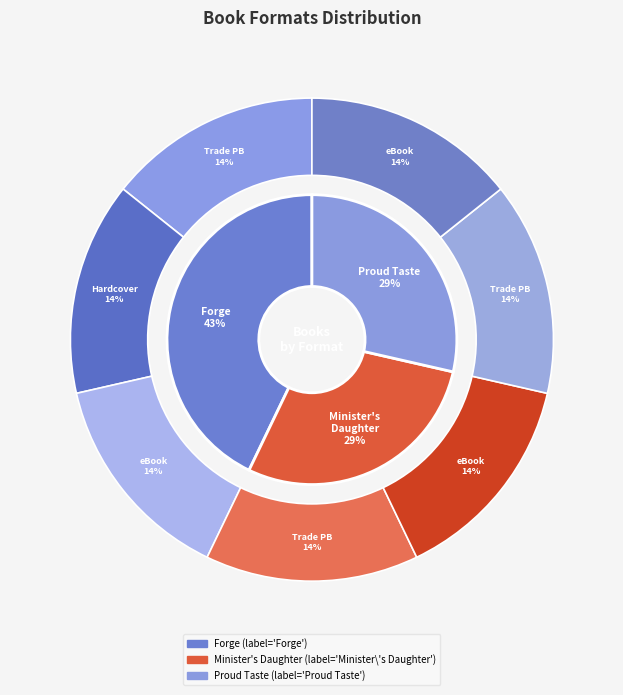

Between Proud Taste for Scarlet and Miniver and Forge, which is larger?

Forge